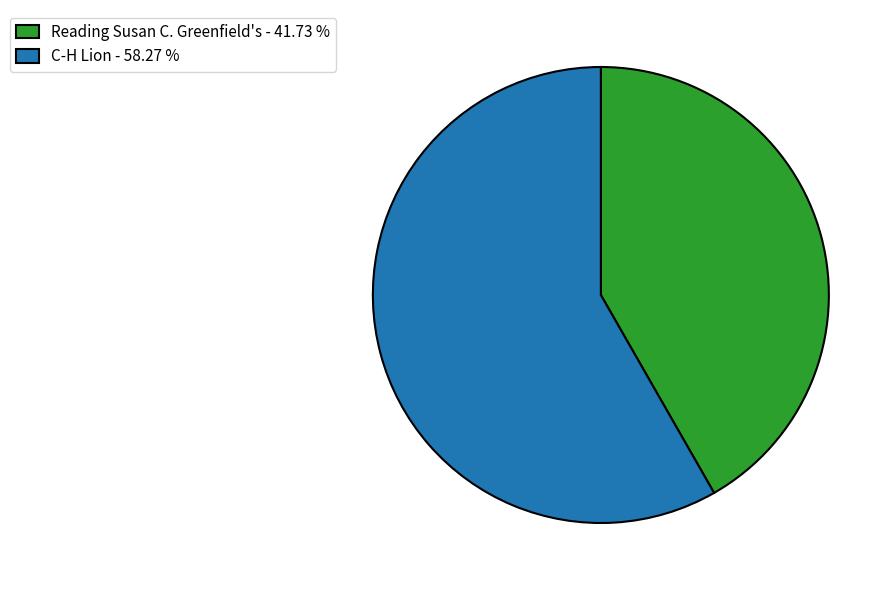

Is the sum of Reading Susan C. Greenfield's and C-H Lion greater than half?

Yes